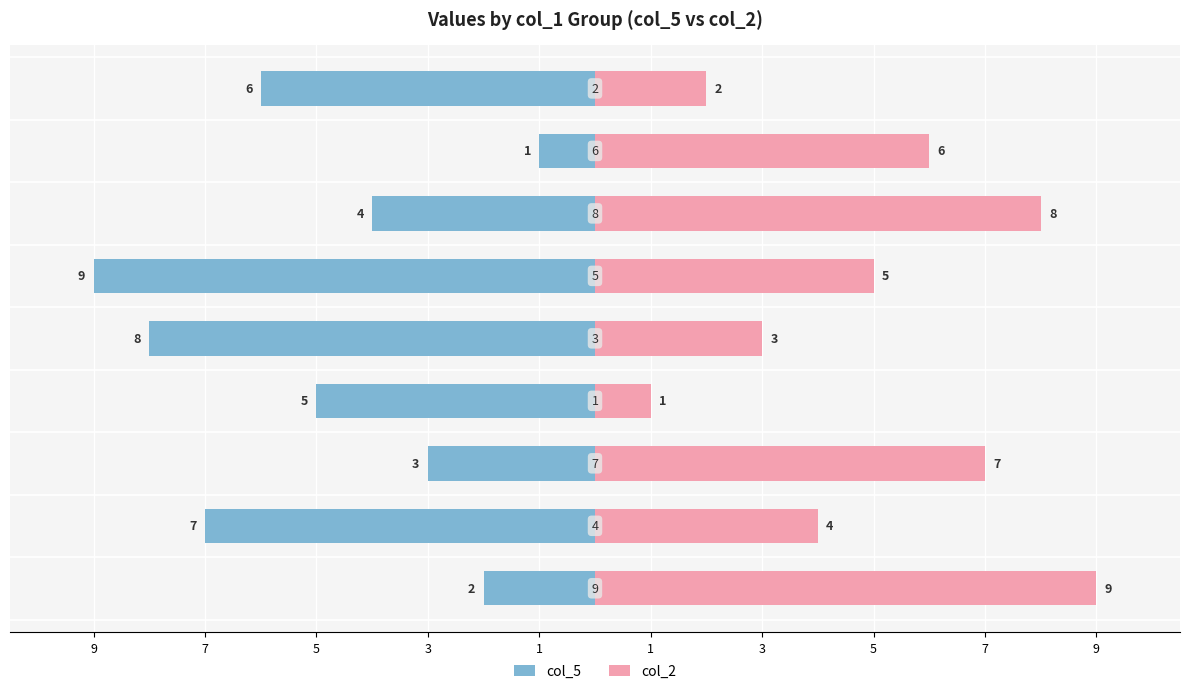

What is the label of the 6th bar from the right?

3